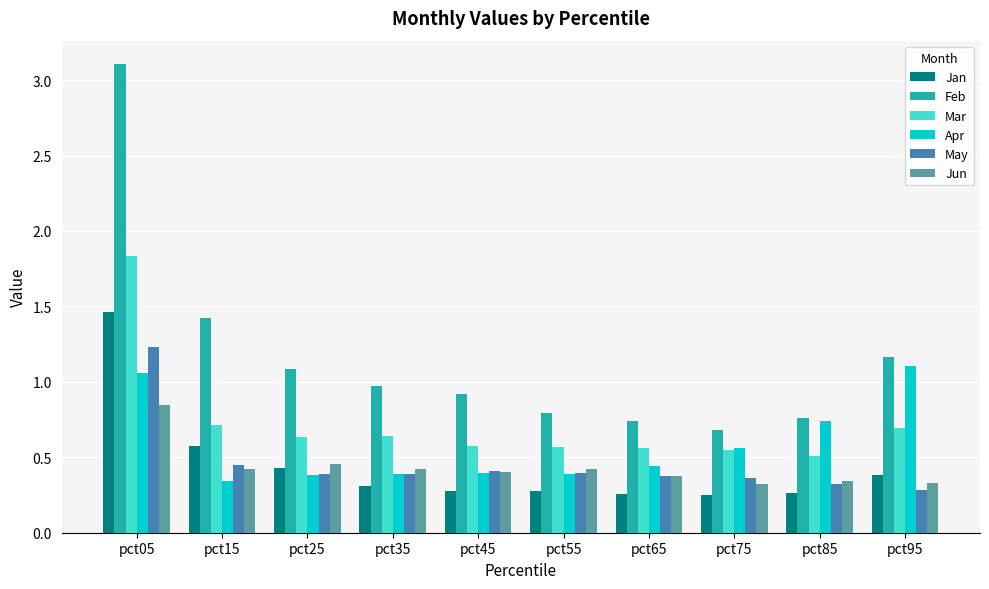

Between pct55 and pct95, which series saw the biggest shift?

Apr